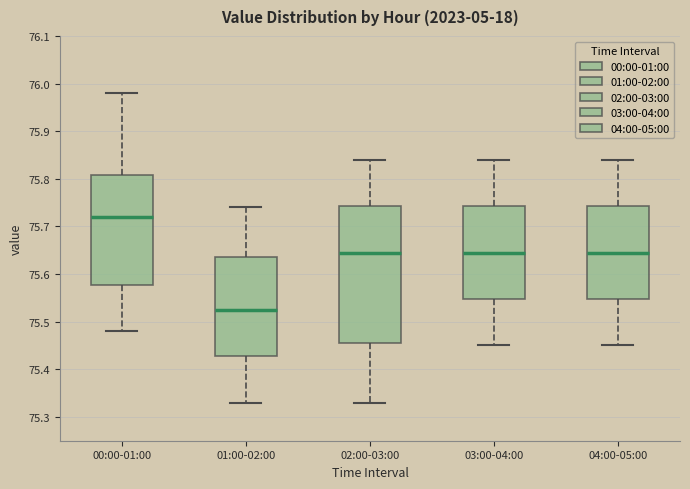

Reading left to right, read every box against the y-axis: the position of its median line, the range the box covers, and the ends of its whiskers. The values are not printed on the chart, so give them approximately, as read against the axis.

00:00-01:00: median 75.72, box 75.58 to 75.81, whiskers 75.48 to 75.98
01:00-02:00: median 75.53, box 75.43 to 75.64, whiskers 75.33 to 75.74
02:00-03:00: median 75.65, box 75.46 to 75.74, whiskers 75.33 to 75.84
03:00-04:00: median 75.65, box 75.55 to 75.74, whiskers 75.45 to 75.84
04:00-05:00: median 75.65, box 75.55 to 75.74, whiskers 75.45 to 75.84